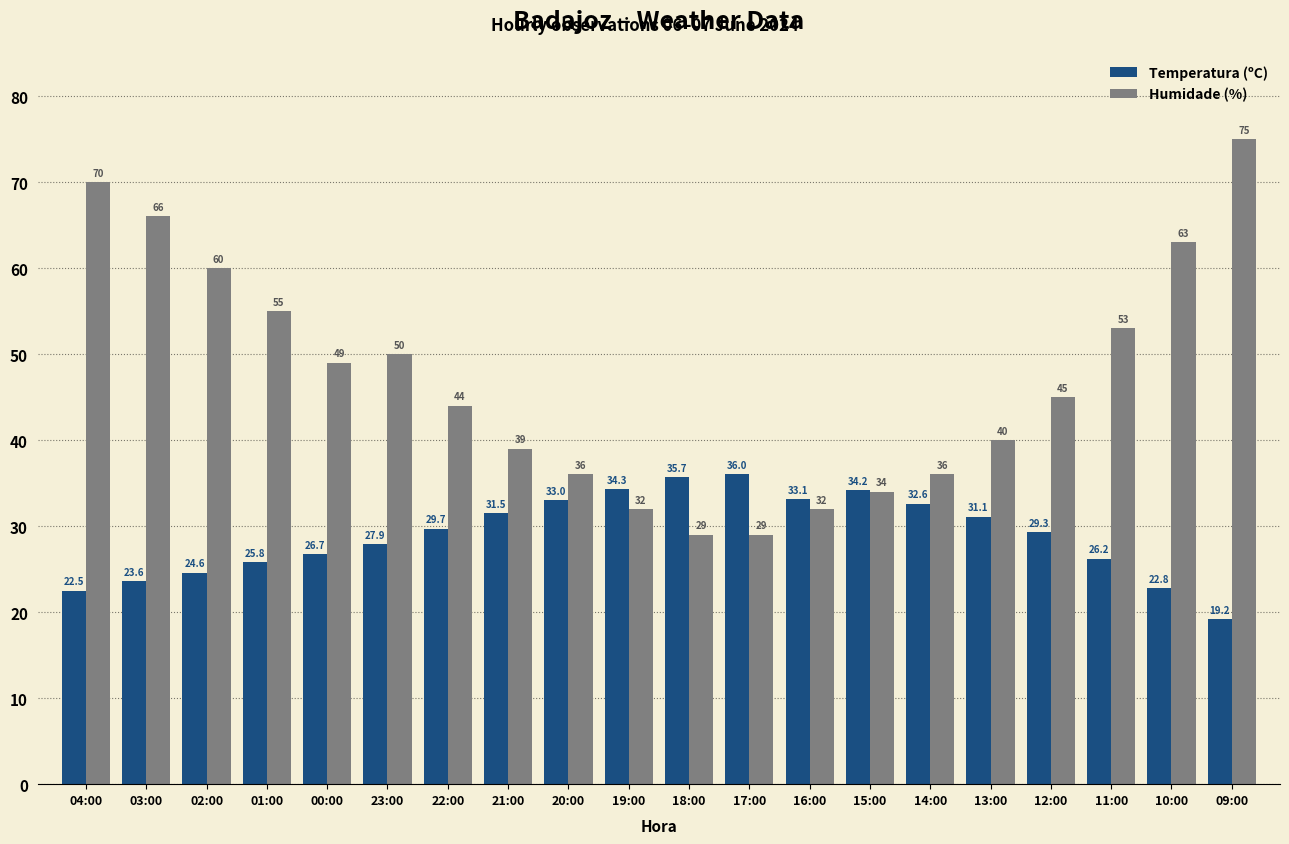

What is the label of the 10th bar from the left?

19:00